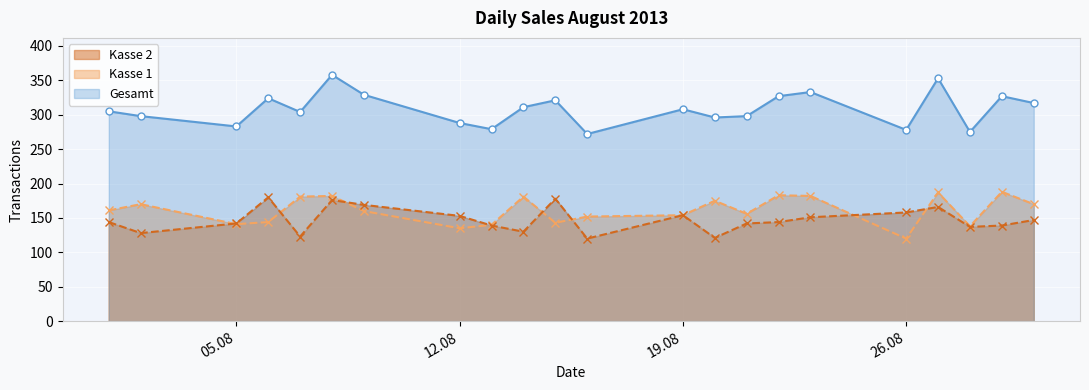

At 2013-08-22, list the series in order from smallest to largest.

Kasse 2, Kasse 1, Gesamt